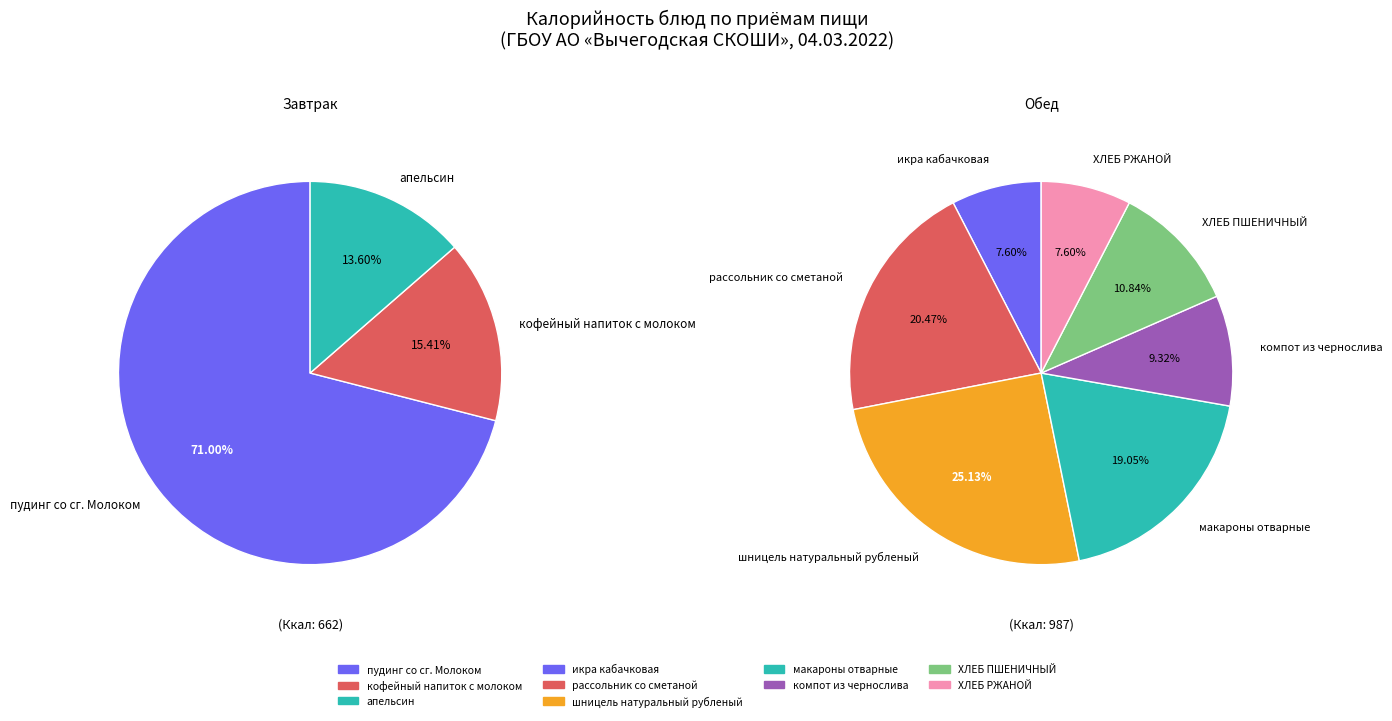

What is the change in value from кофейный напиток с молоком to ХЛЕБ ПШЕНИЧНЫЙ?

+5